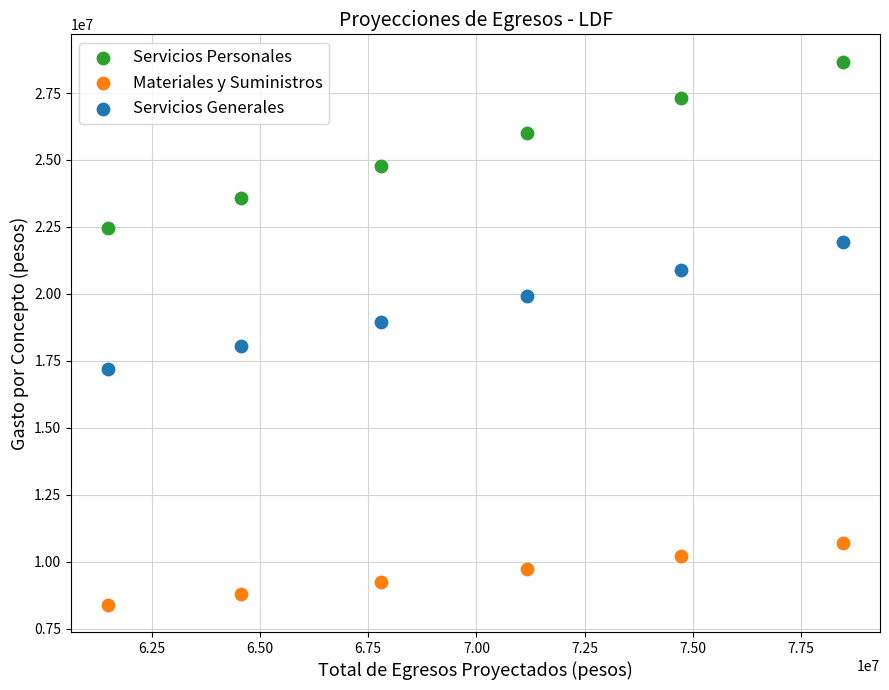

Which series has the largest Y range (max minus min)?

Servicios Personales